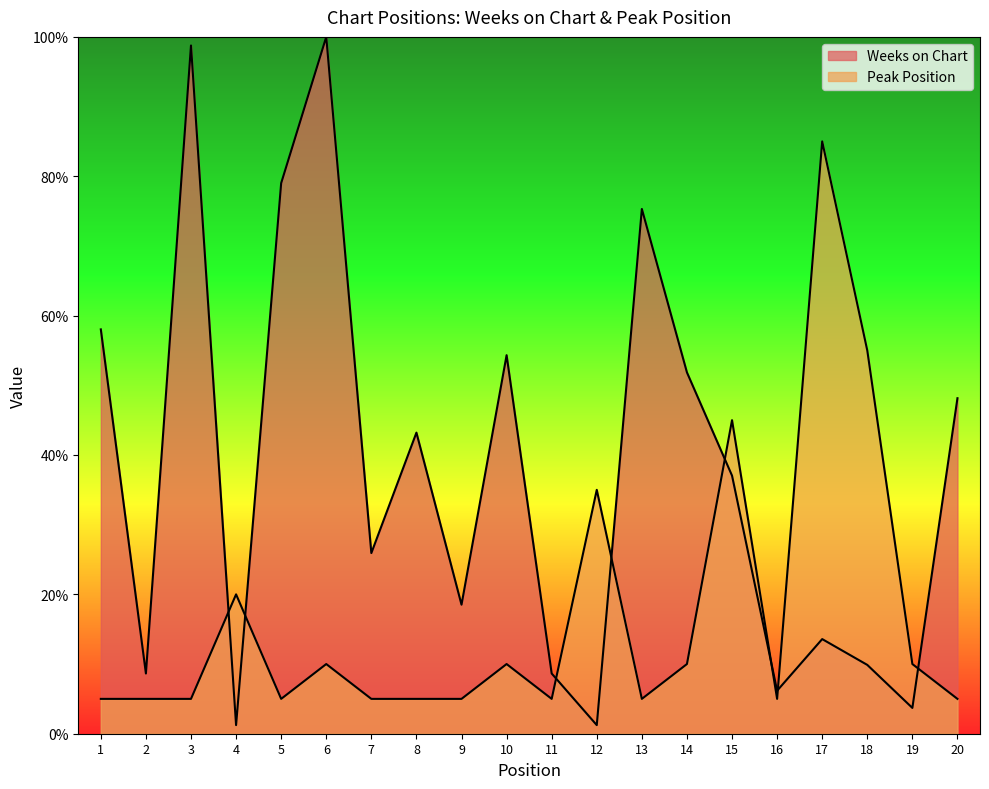

What is the minimum value for Weeks on Chart?

1.2